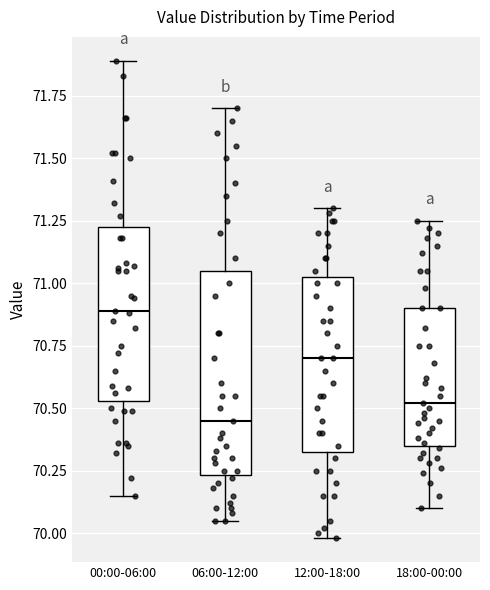

Where does the median line of the box for 00:00-06:00 sit on the y-axis? The values are not printed on the chart, so give them approximately, as read against the axis.

70.90